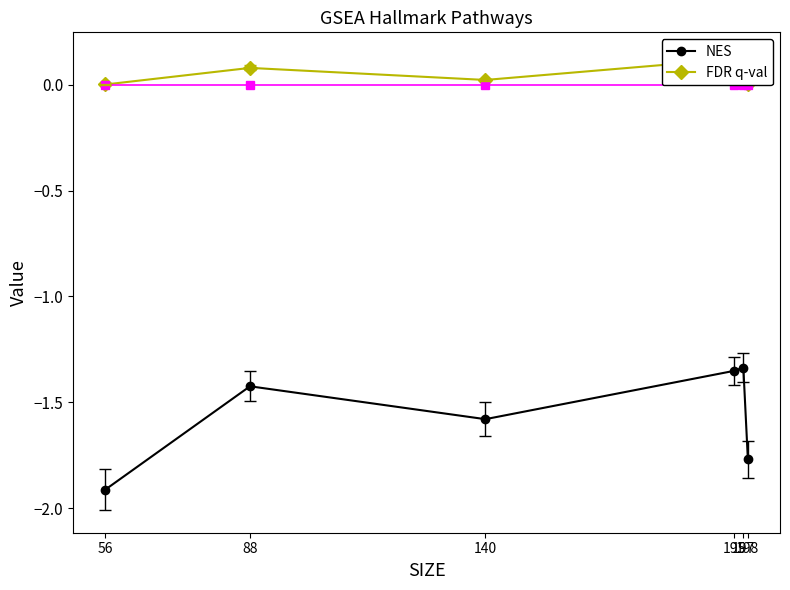

Which series changed the most between 140 and 195?

NES